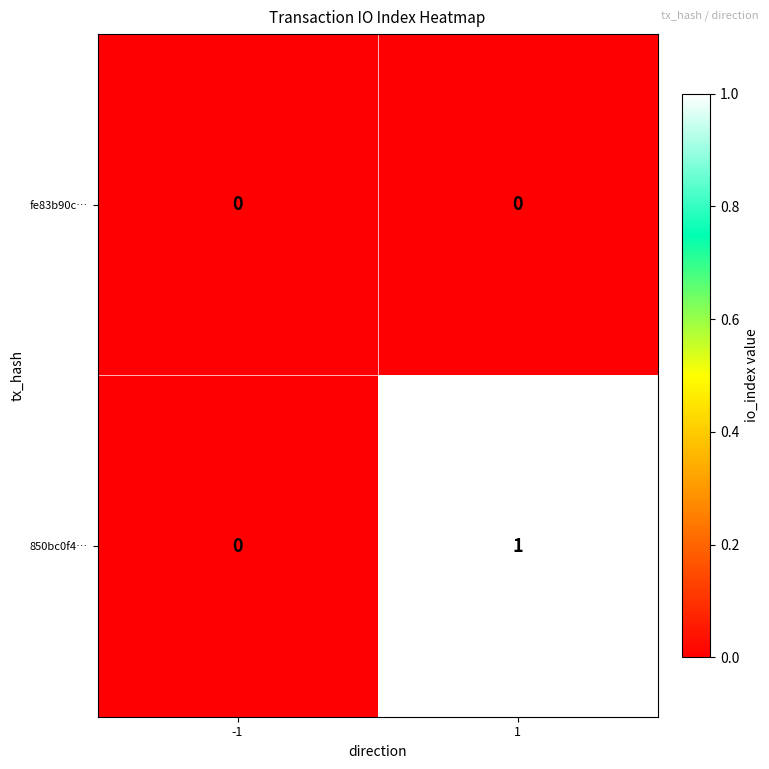

Which series has the widest spread of values?

850bc0f4…